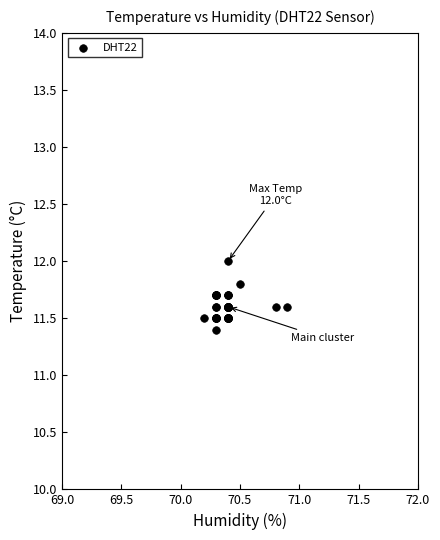

What Y value in the scatter plot is closest to 11?

11.4